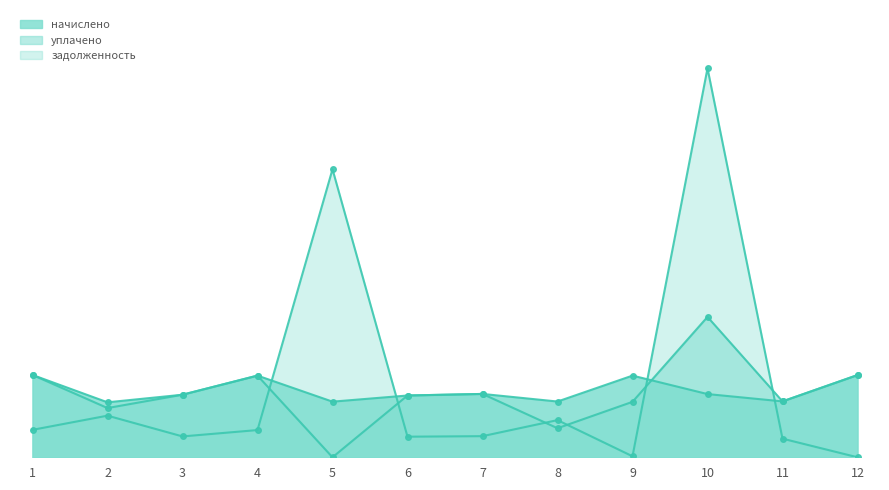

Which label corresponds to the largest value in the chart?

10